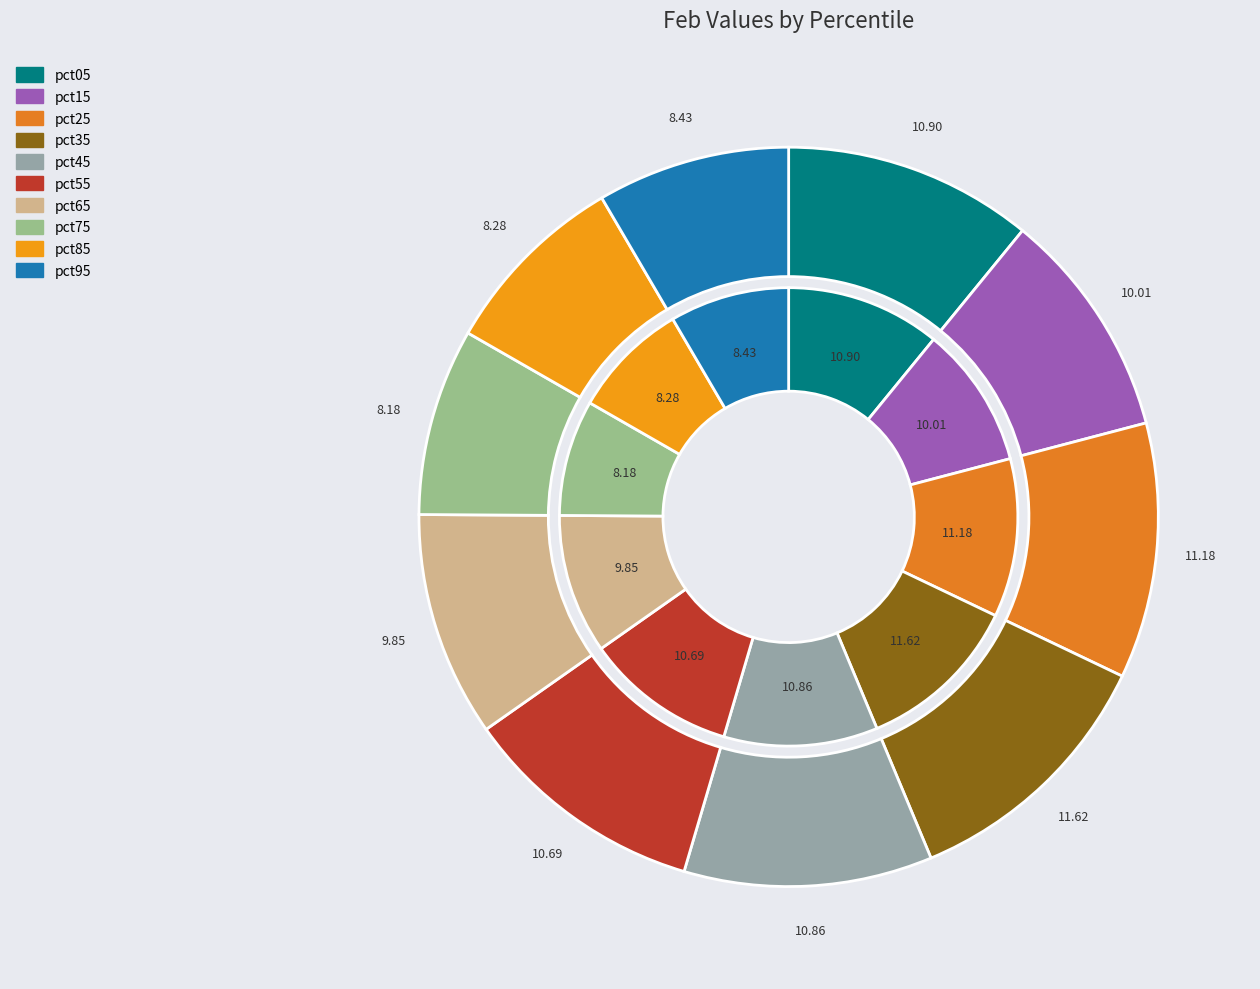

What is the largest slice in the pie chart?

pct35